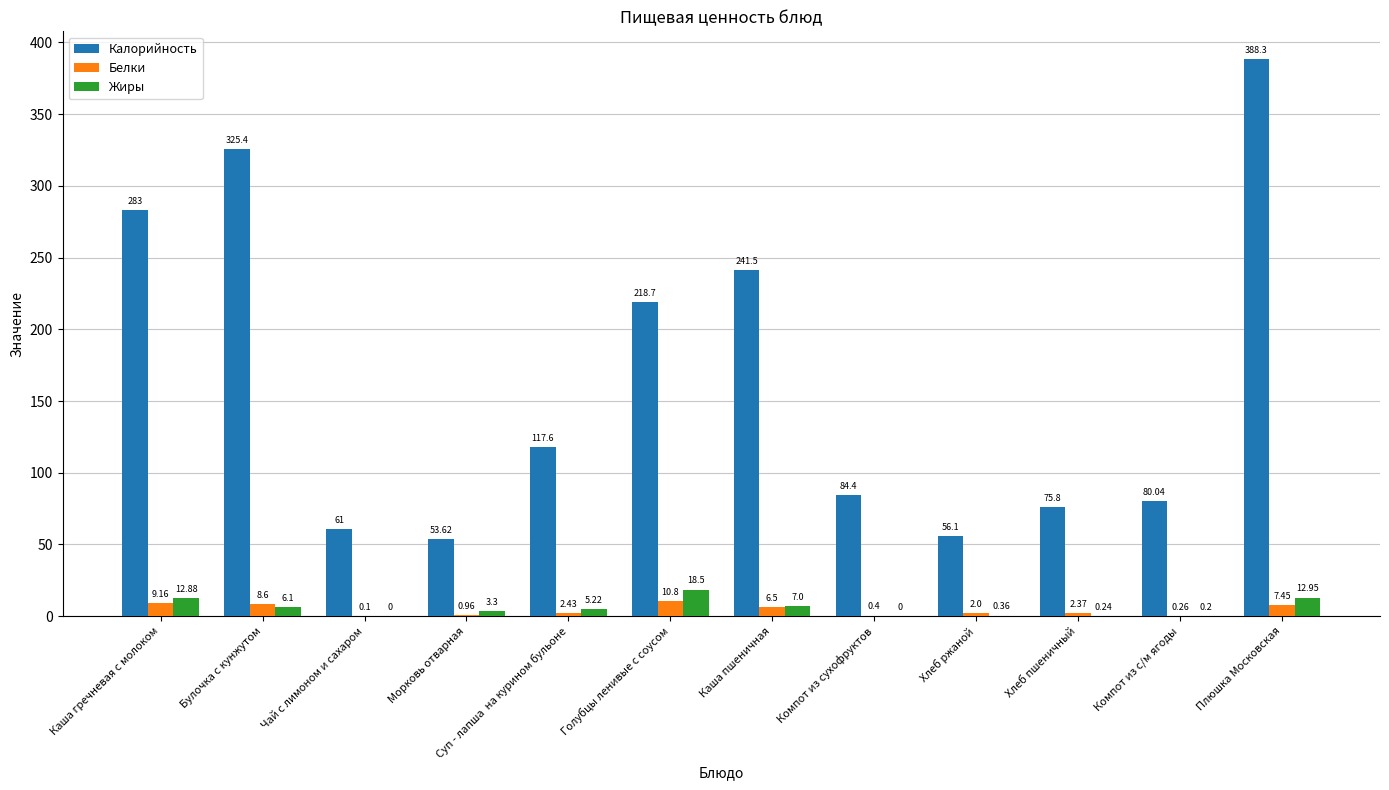

At which label does Калорийность reach its peak?

Плюшка Московская